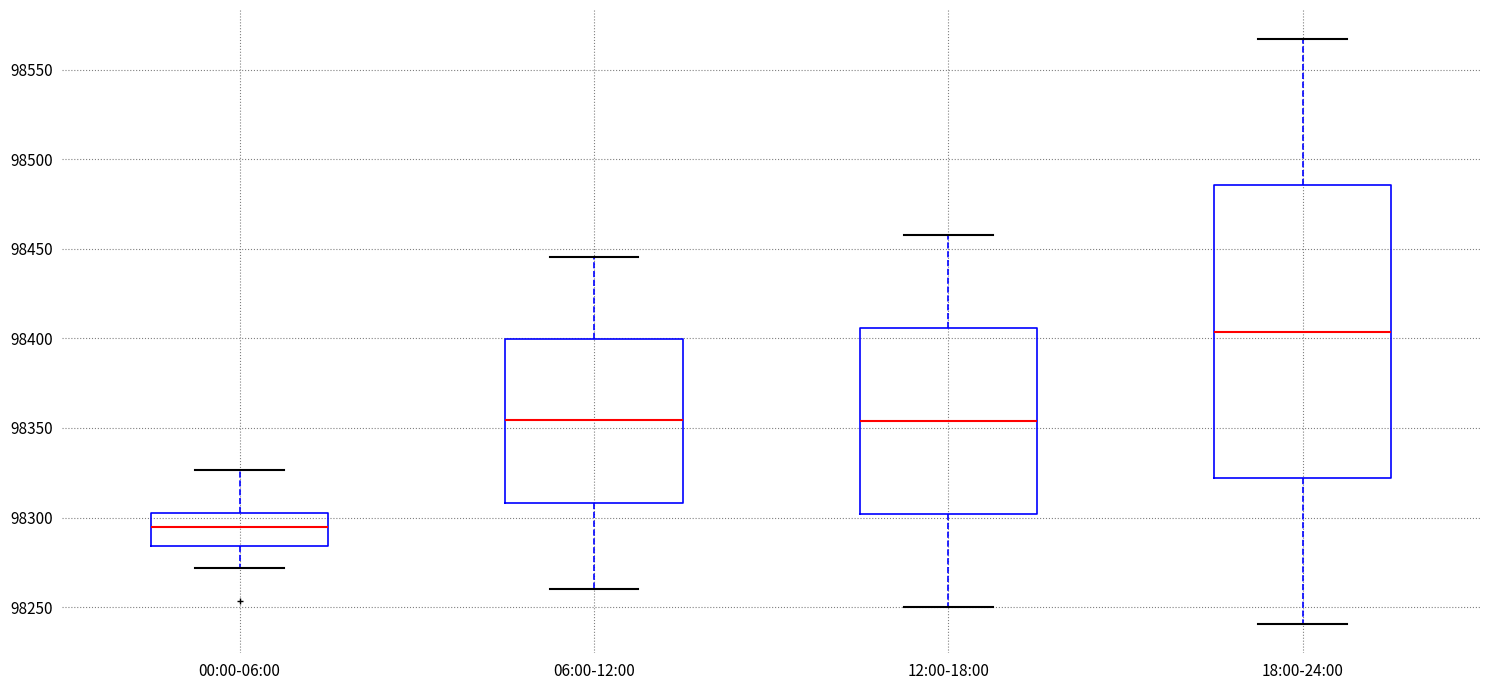

Reading left to right, read every box against the y-axis: the position of its median line, the range the box covers, and the ends of its whiskers. The values are not printed on the chart, so give them approximately, as read against the axis.

00:00-06:00: median 98295, box 98285 to 98305, whiskers 98270 to 98325
06:00-12:00: median 98355, box 98310 to 98400, whiskers 98260 to 98445
12:00-18:00: median 98355, box 98300 to 98405, whiskers 98250 to 98460
18:00-24:00: median 98405, box 98320 to 98485, whiskers 98240 to 98565